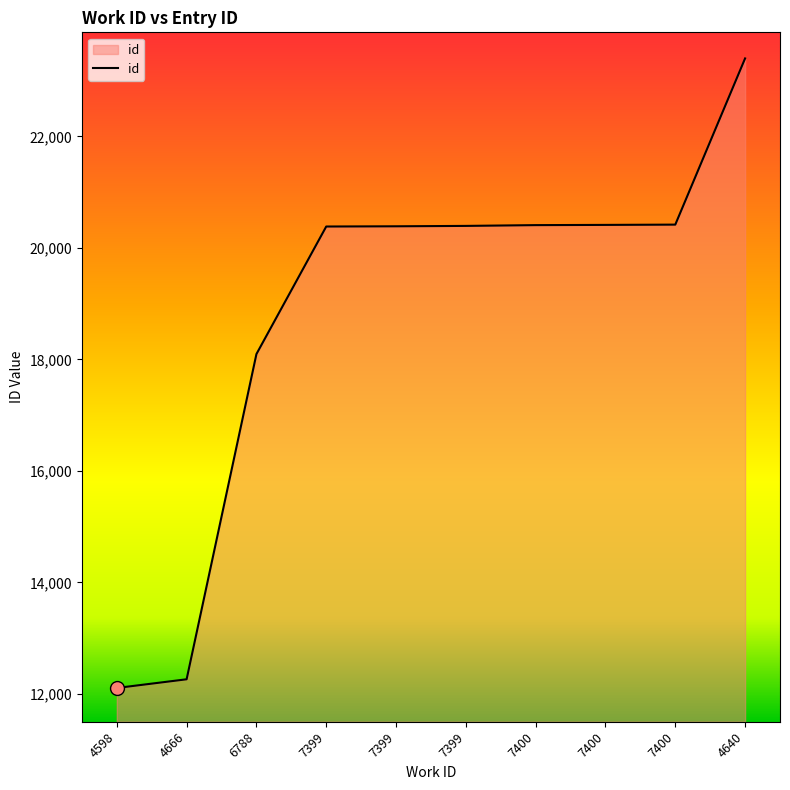

Reading left to right, transcribe all the data shown in this chart.

4598=12108	4666=12264	6788=18097	7399=20385	7399=20389	7399=20396	7400=20410	7400=20414	7400=20419	4640=23400